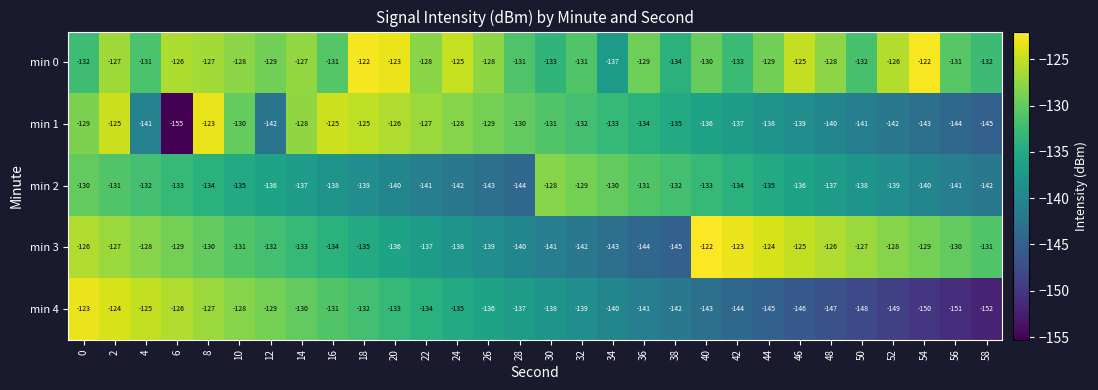

True or false: min 4 has a value of -125 at 4.

True